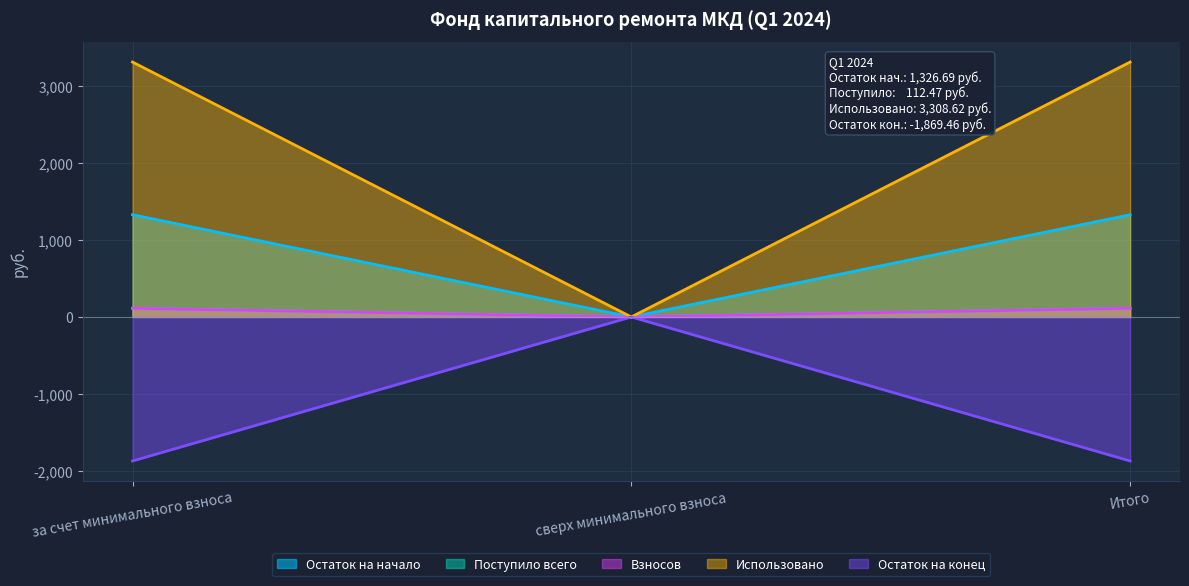

At how many categories does at least one series exceed -60?

3